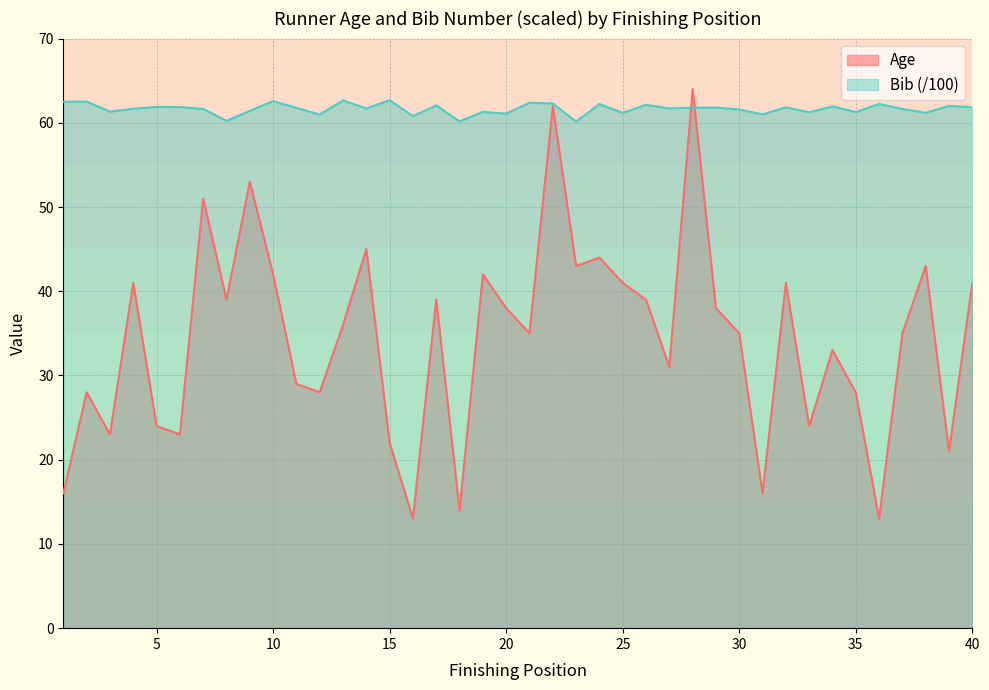

Is it true that the value at 30 is 15?

False